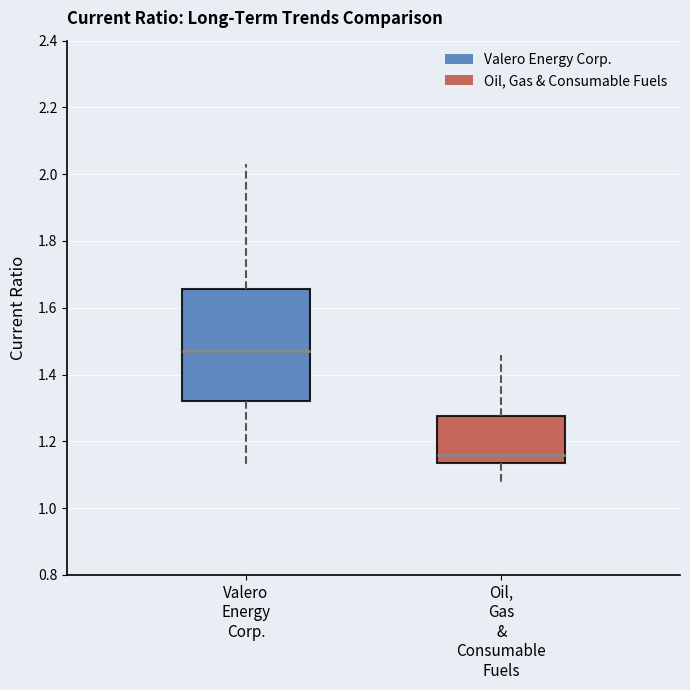

Comparing the boxes themselves (not the whiskers), which one is the tallest?

Valero Energy Corp.